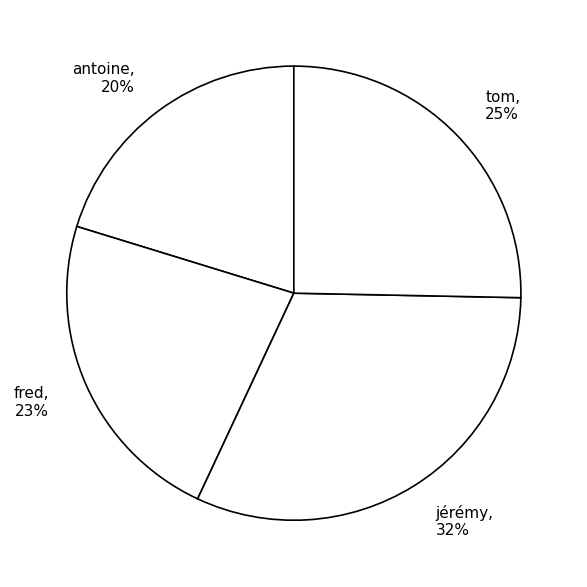

To the nearest percent, what is the combined percentage of fred and tom?

48%